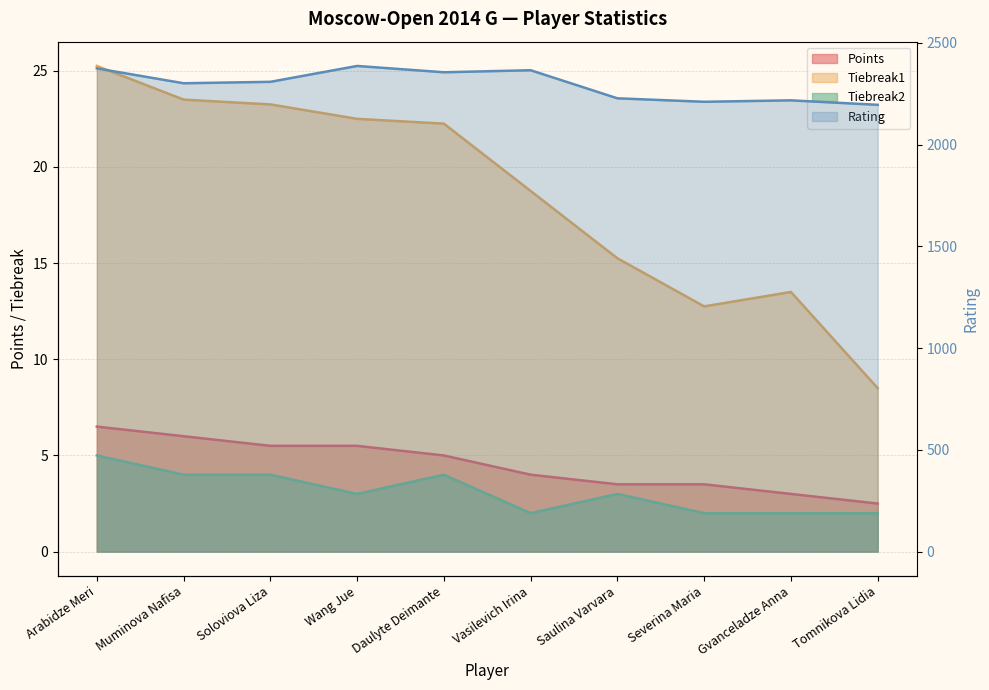

How many lines are shown in the chart?

4